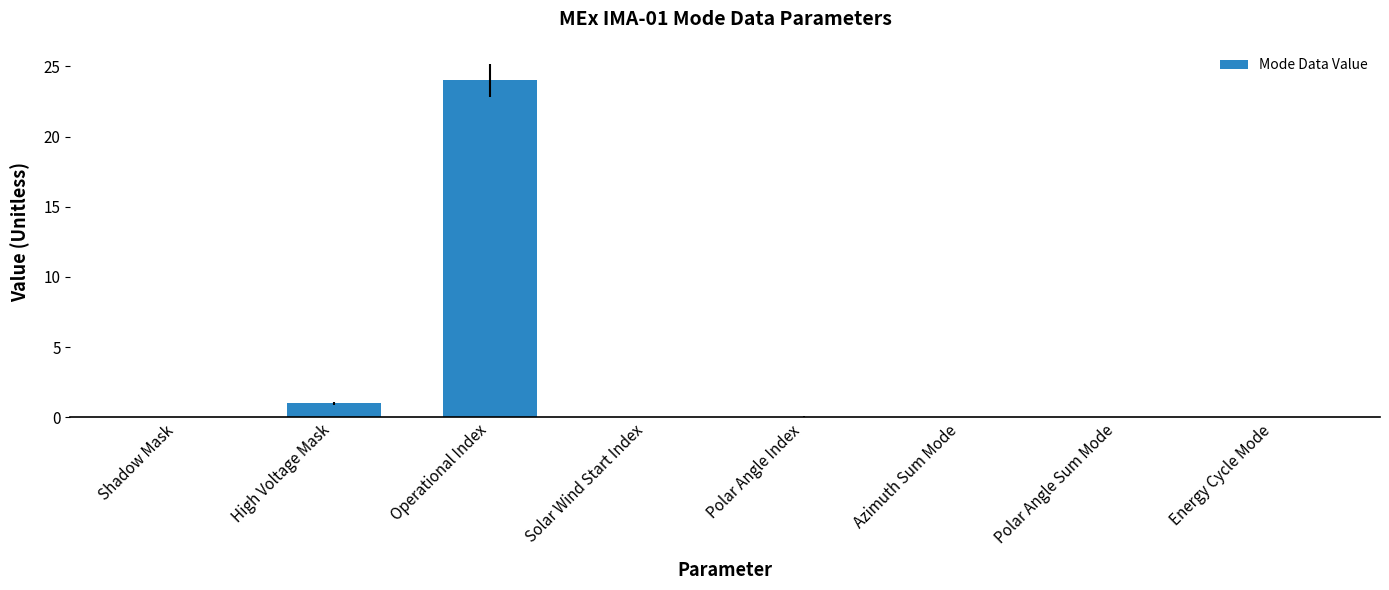

Are the bars grouped side by side (vs. stacked)?

No